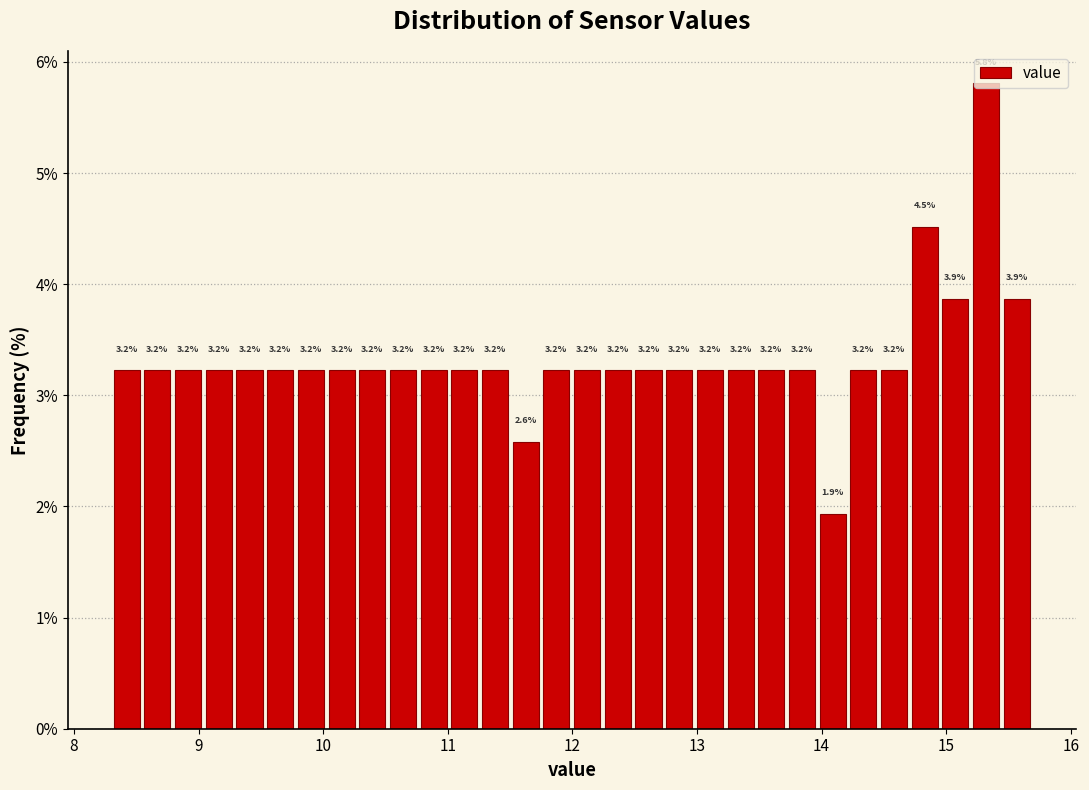

Around what value on the x-axis is the tallest bar? Give the approximate position of its centre, as read against the axis.

15.3